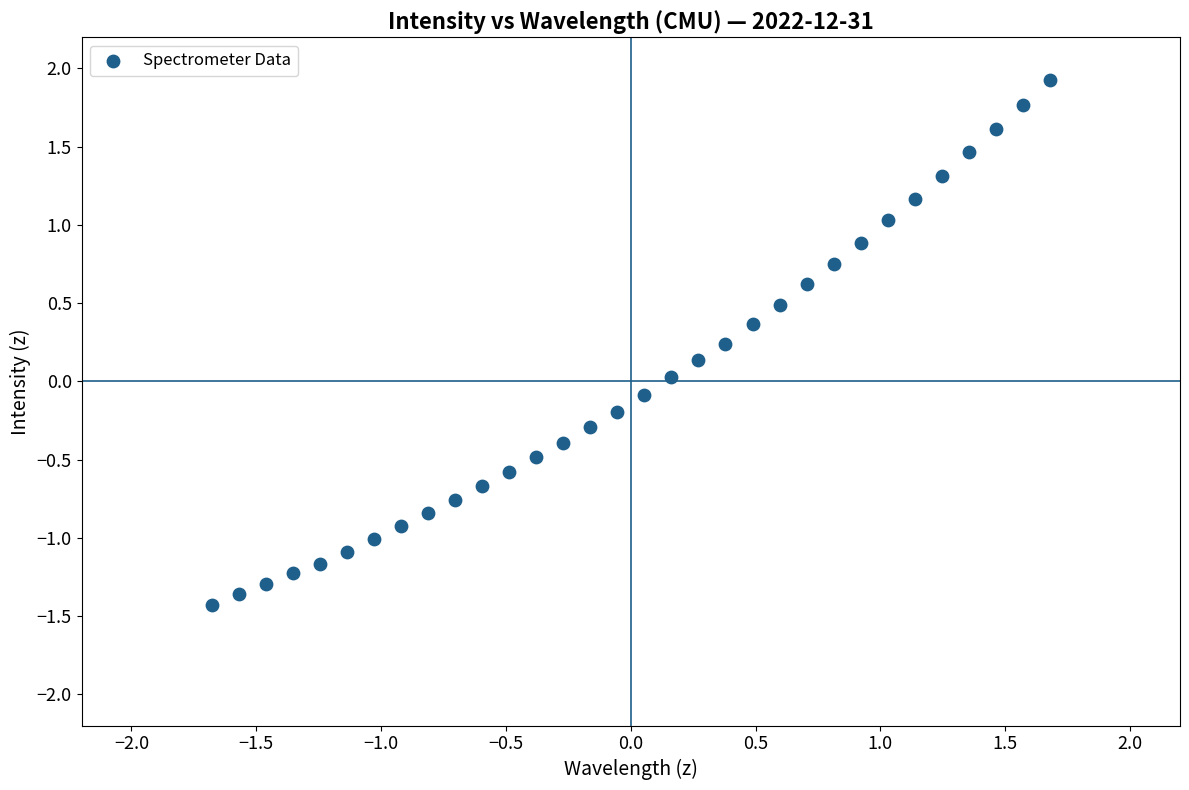

What is the range of Y values (max minus min)?

3.4